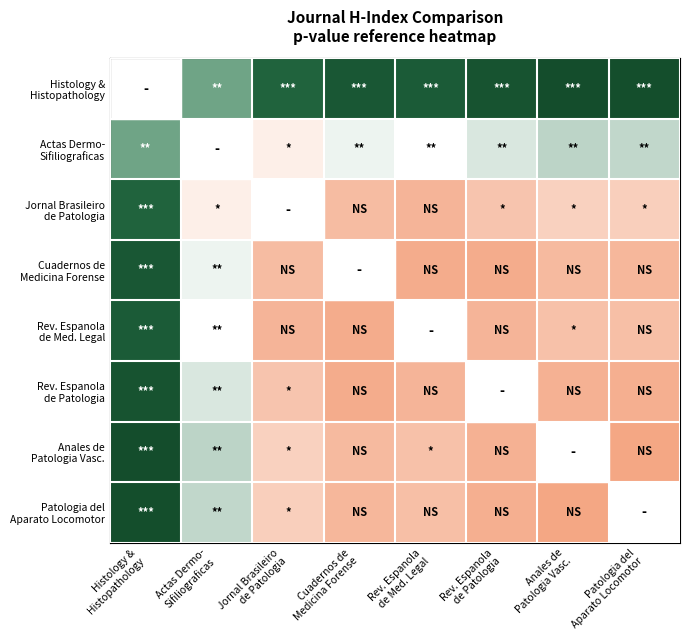

Which label corresponds to the smallest value in the chart?

Patologia del
Aparato Locomotor